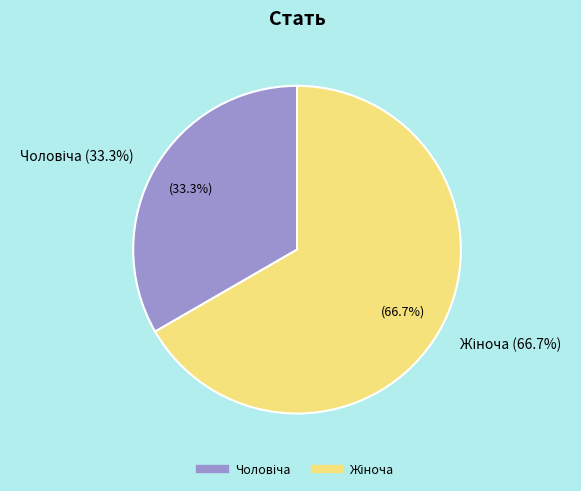

Approximately how many times larger is the value at Жіноча compared to Чоловіча?

2.0